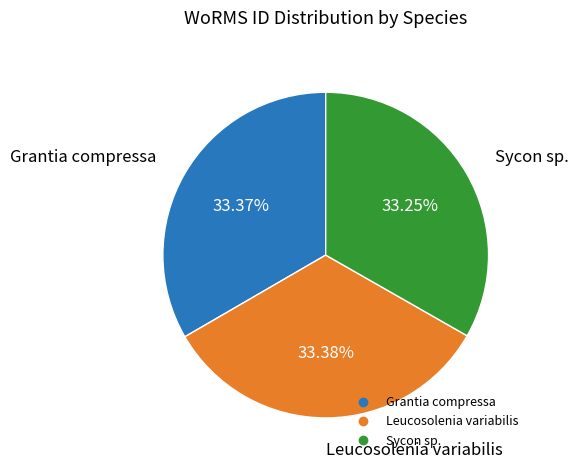

What is the ratio of the value at Grantia compressa to the value at Leucosolenia variabilis?

1.0